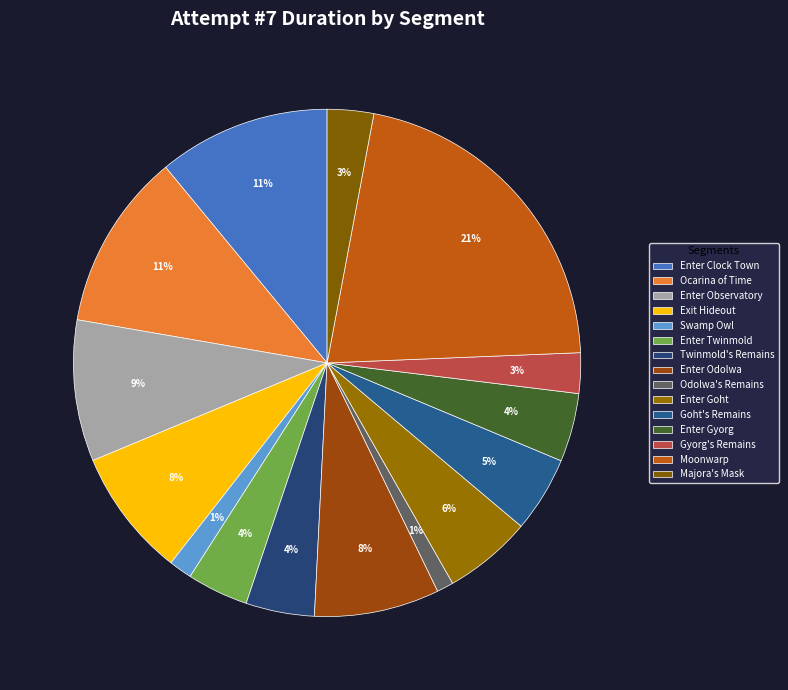

True or false: Majora's Mask accounts for 3% of the total.

True